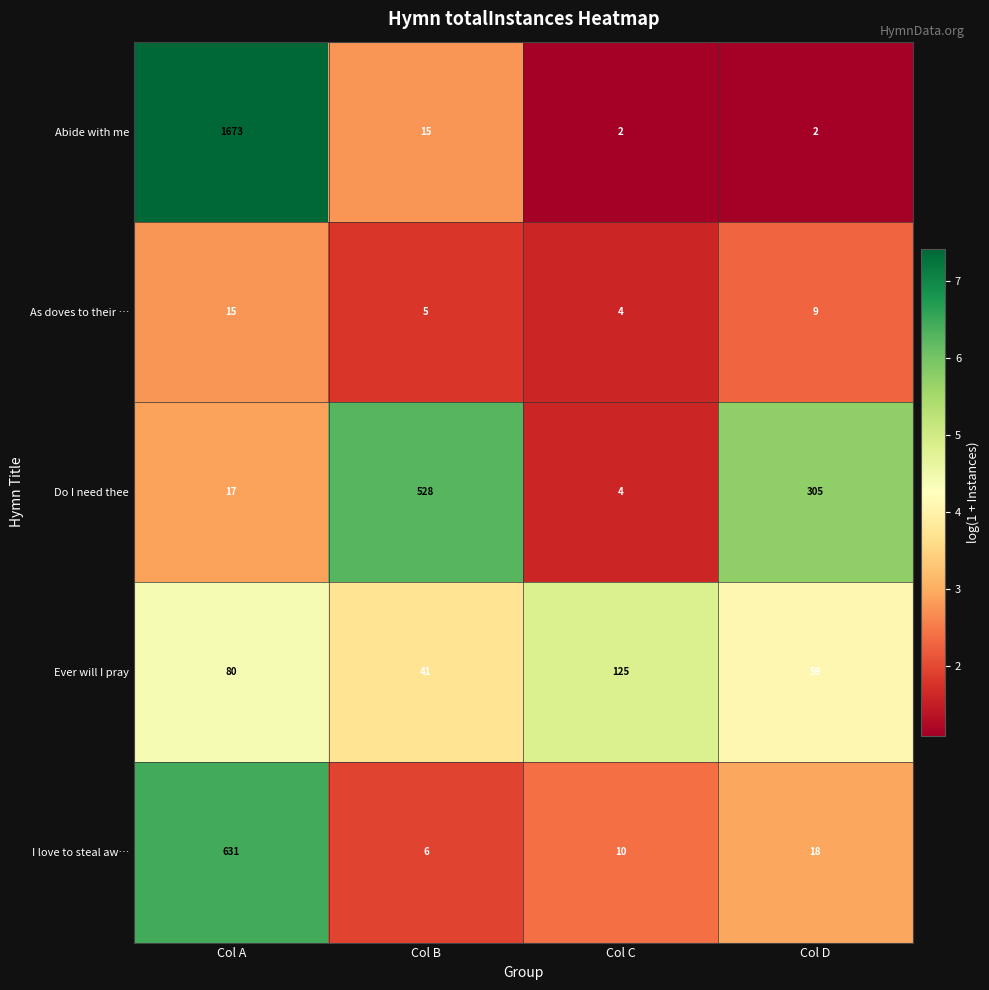

Which series has the largest total across all categories?

Abide with me